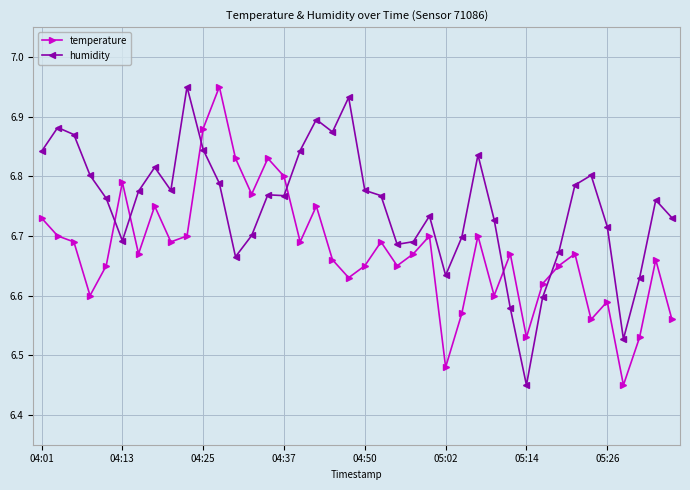

What is the difference between the second highest and minimum values in the temperature series?

0.4